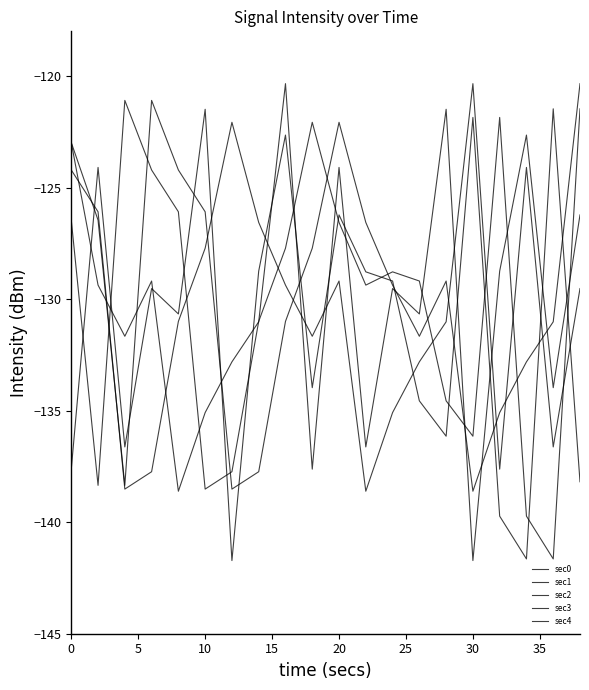

At which category does sec4 reach its first local peak?

30